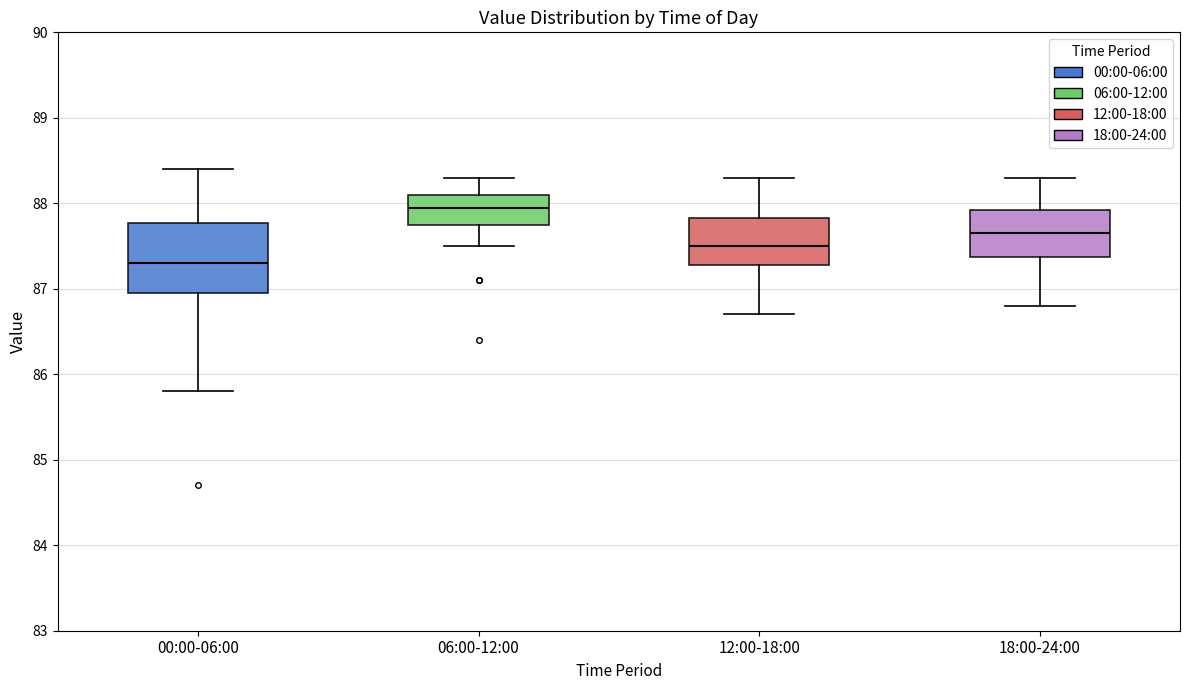

Which box is the tallest, from its lower edge to its upper edge?

00:00-06:00